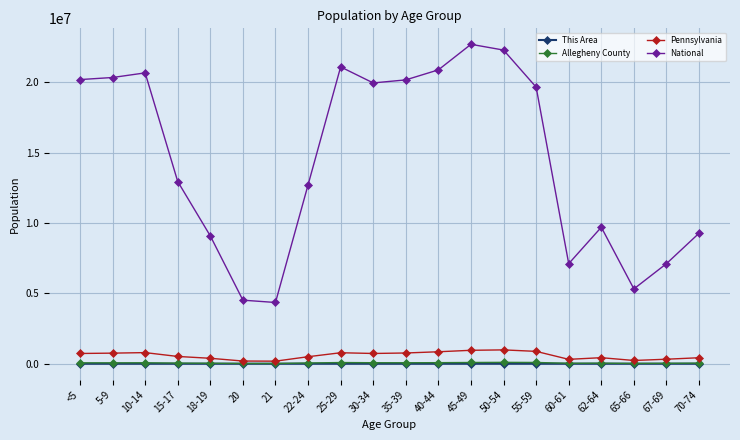

True or false: National and Allegheny County cross at least once.

False